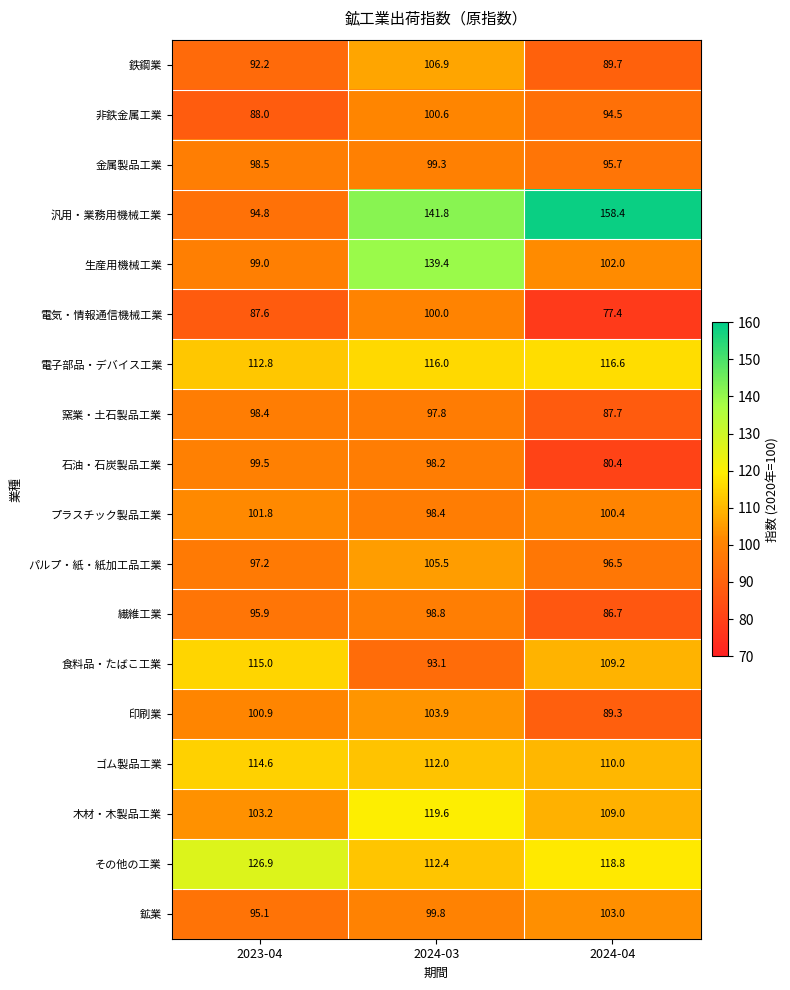

What is the difference between the maximum and minimum values in the 木材・木製品工業 series?

16.4